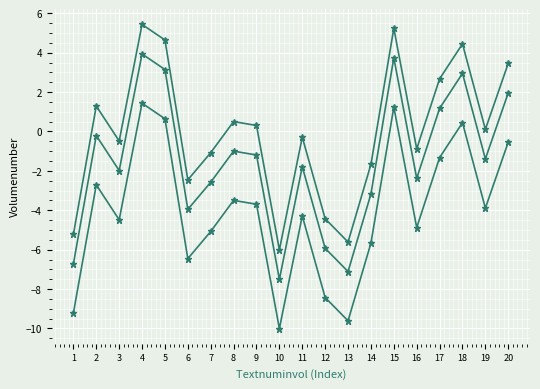

How many distinct data groups are displayed?

3